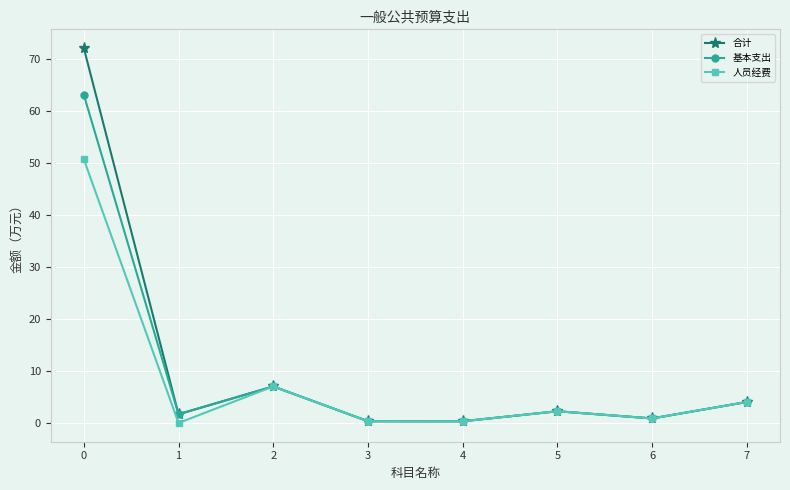

What is the sum of the 合计 values at 6 and 7?

4.9